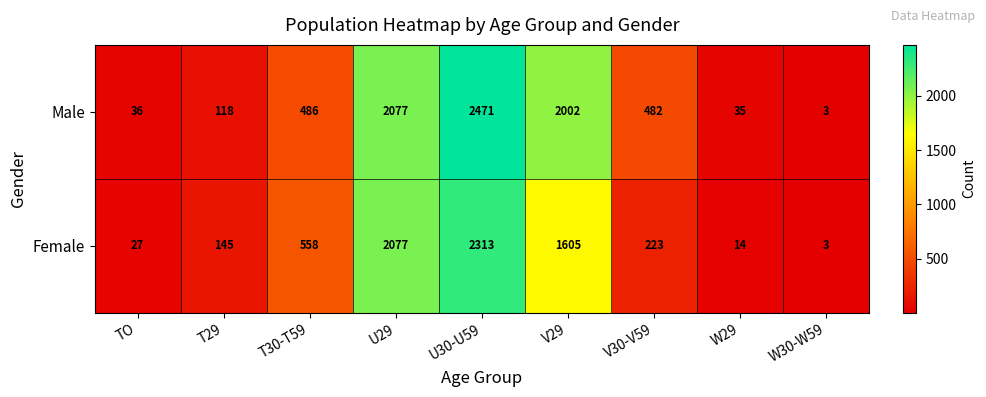

At which category is the sum across all series the highest?

U30-U59